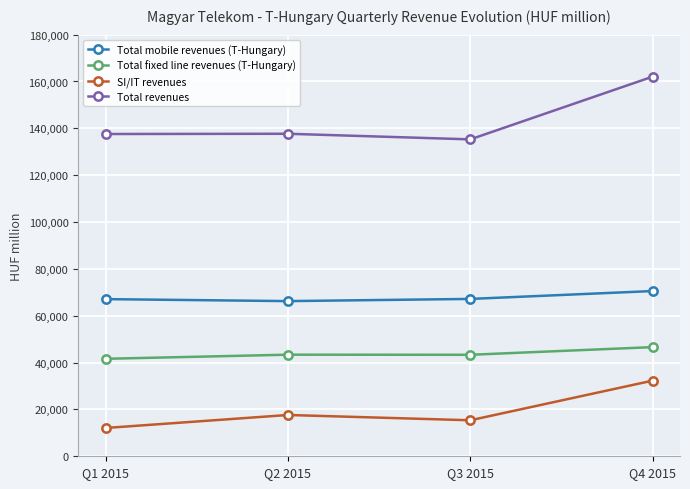

In Total revenues, how many points are higher than both neighbors (excluding endpoints)?

1